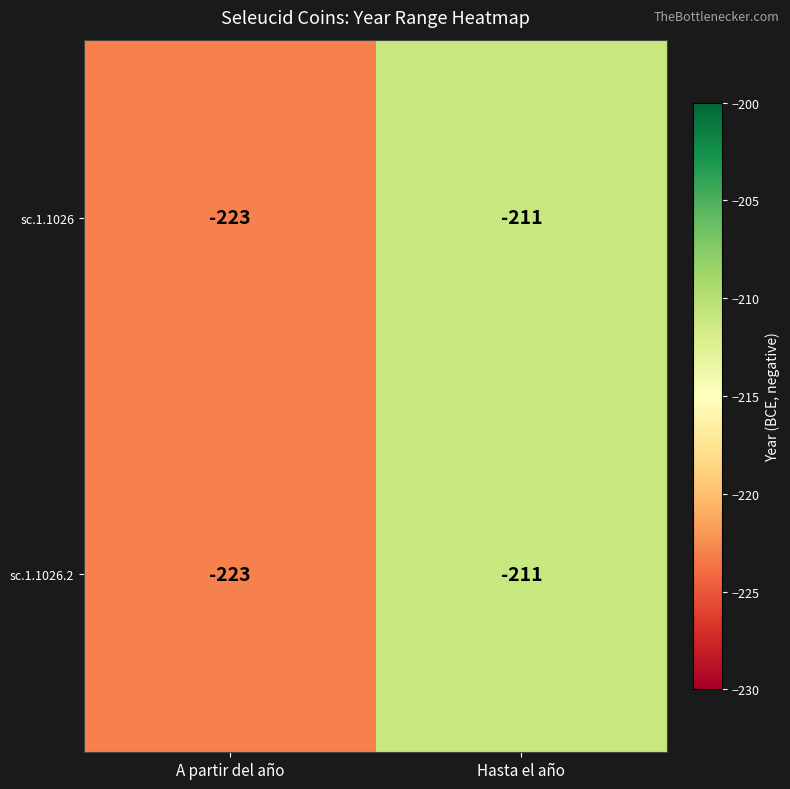

Where is sc.1.1026 nearest to the value -217?

A partir del año